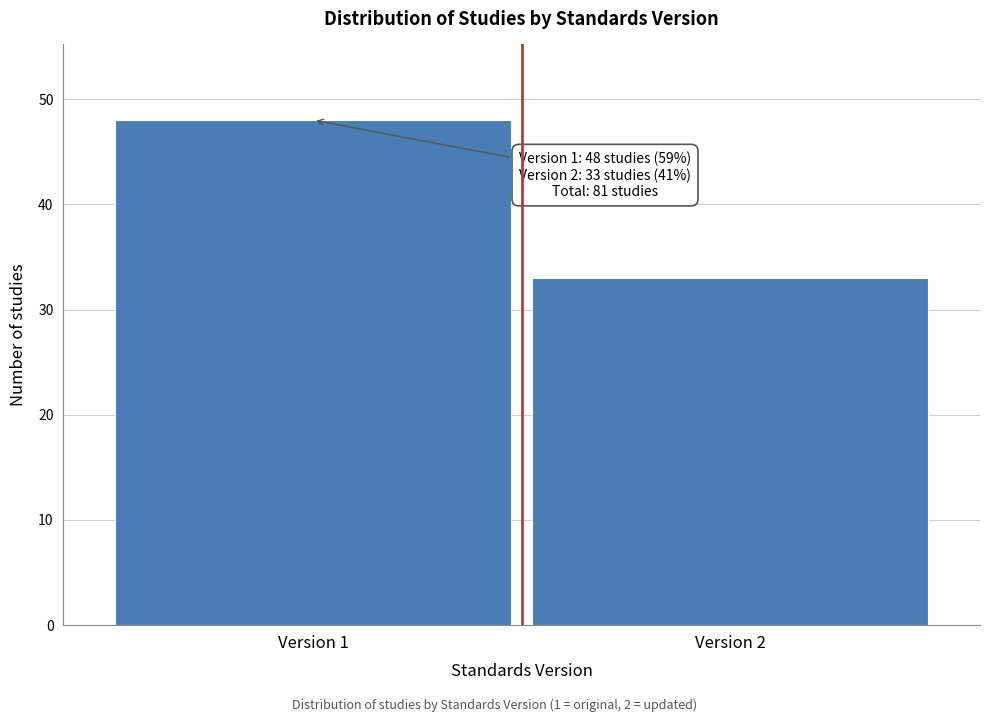

Reading left to right, transcribe all the data shown in this chart.

48	33